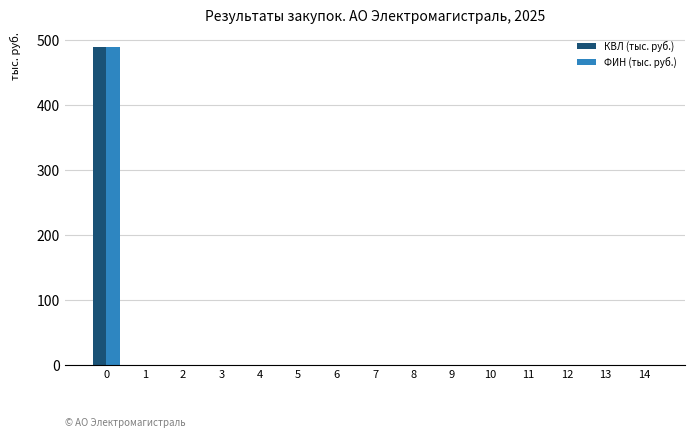

What is the highest value of the КВЛ (тыс. руб.) series?

489